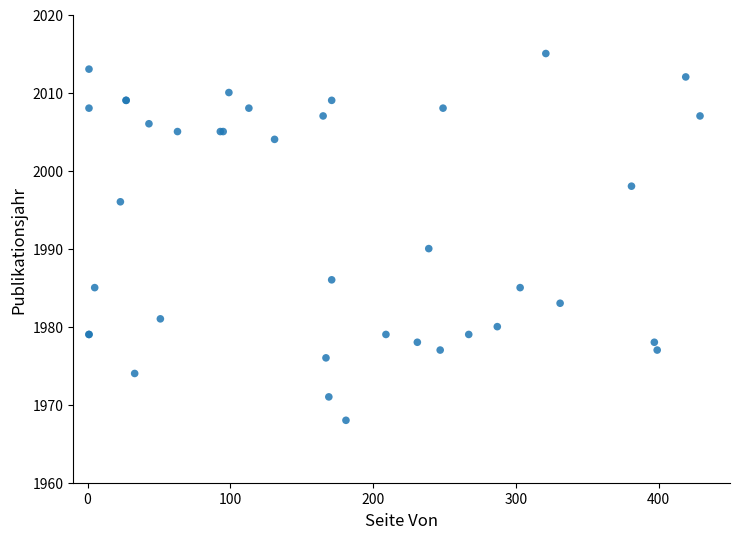

What Y value in the scatter plot is closest to 1991?

1990